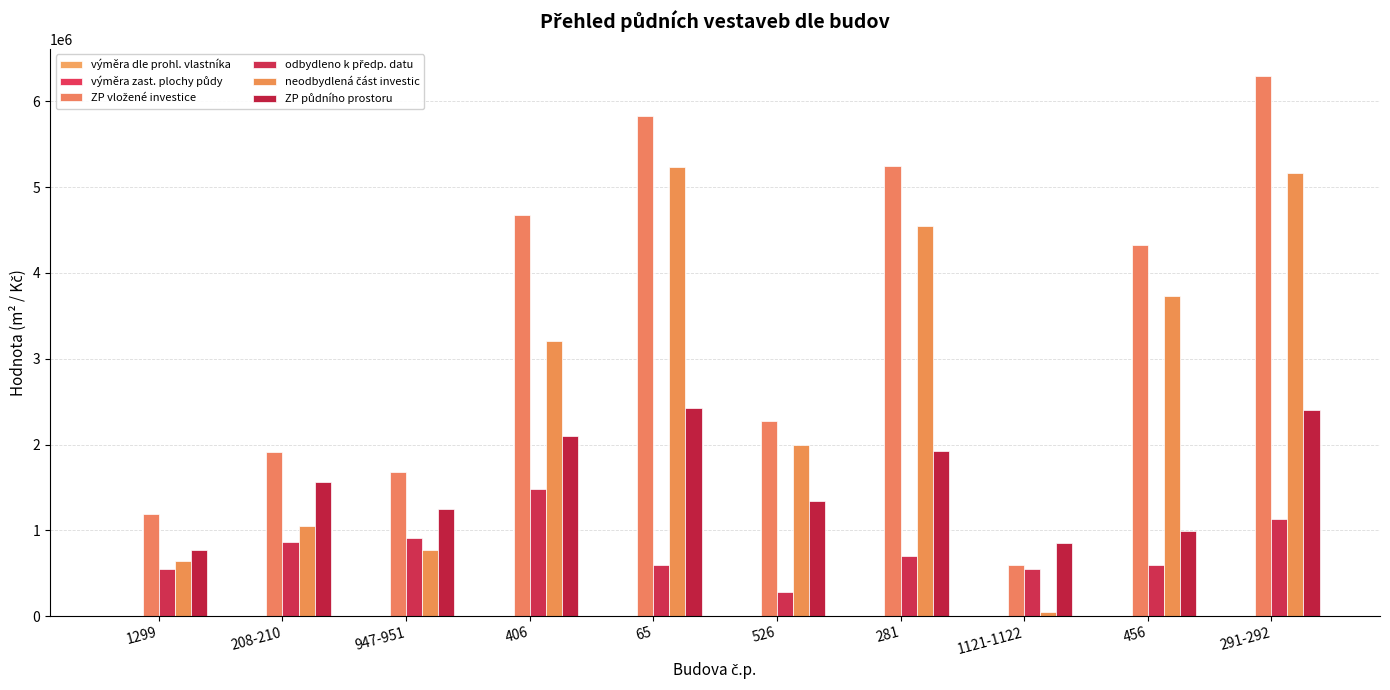

How many series are shown in this chart?

6